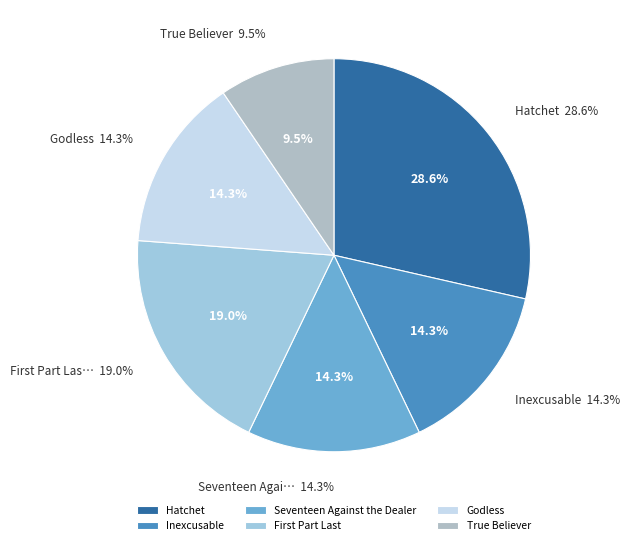

To the nearest percent, what percentage of the pie is Seventeen Against the Dealer?

14%